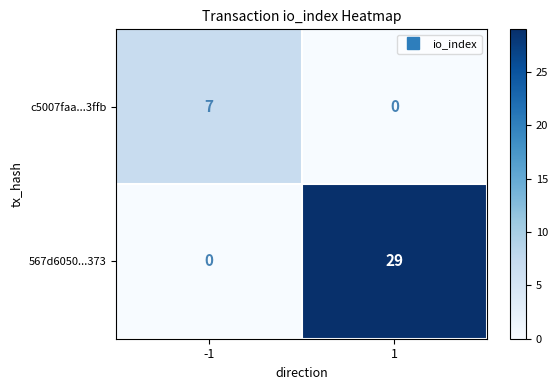

Is it true that c5007faa...3ffb equals 0 at 1?

True